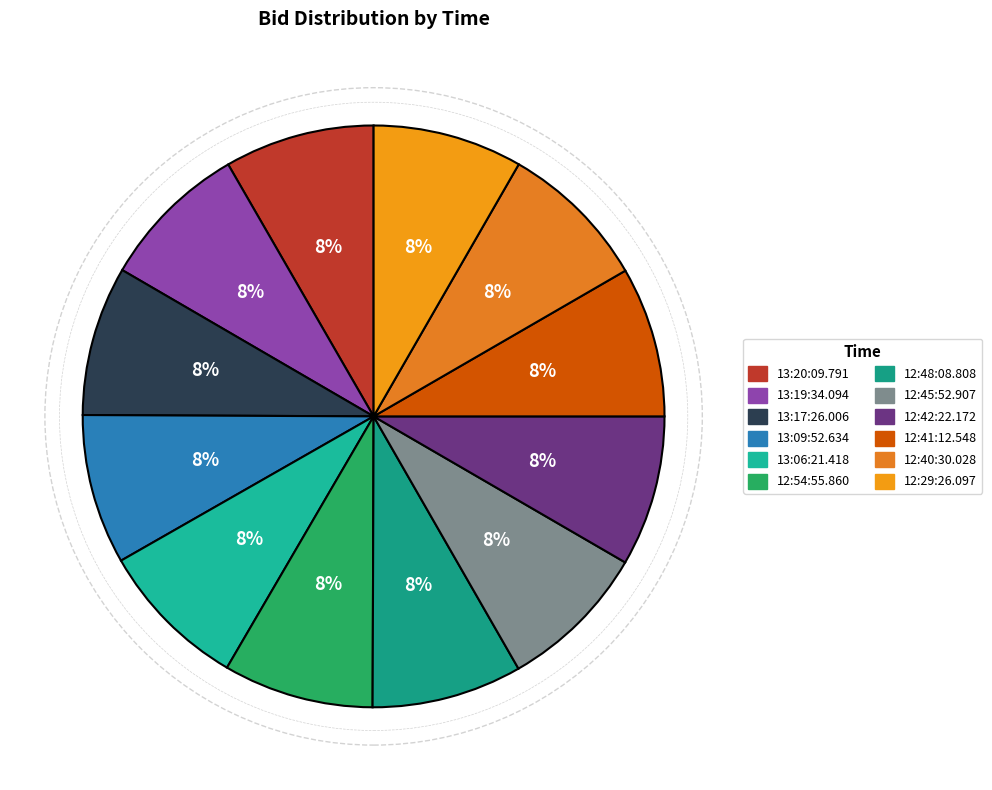

What is the largest slice in the pie chart?

12:42:22.172